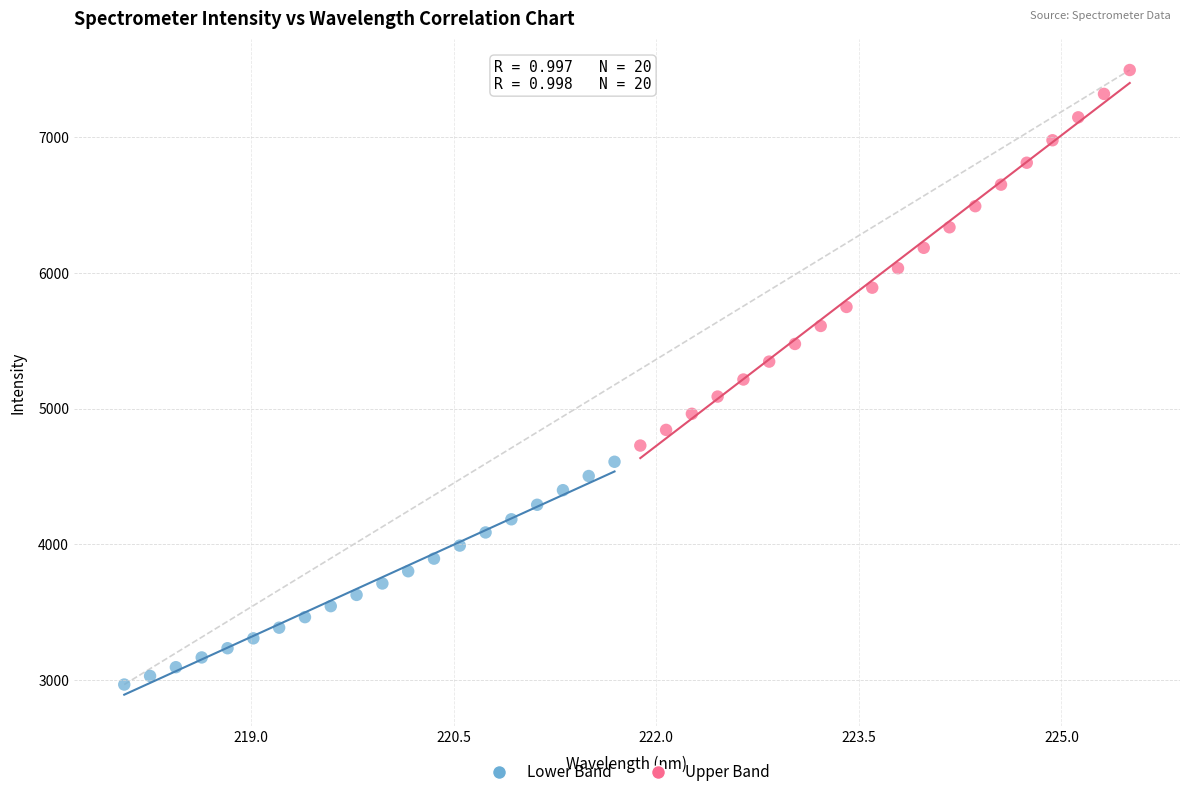

Which series contains the highest Y value?

Upper Band